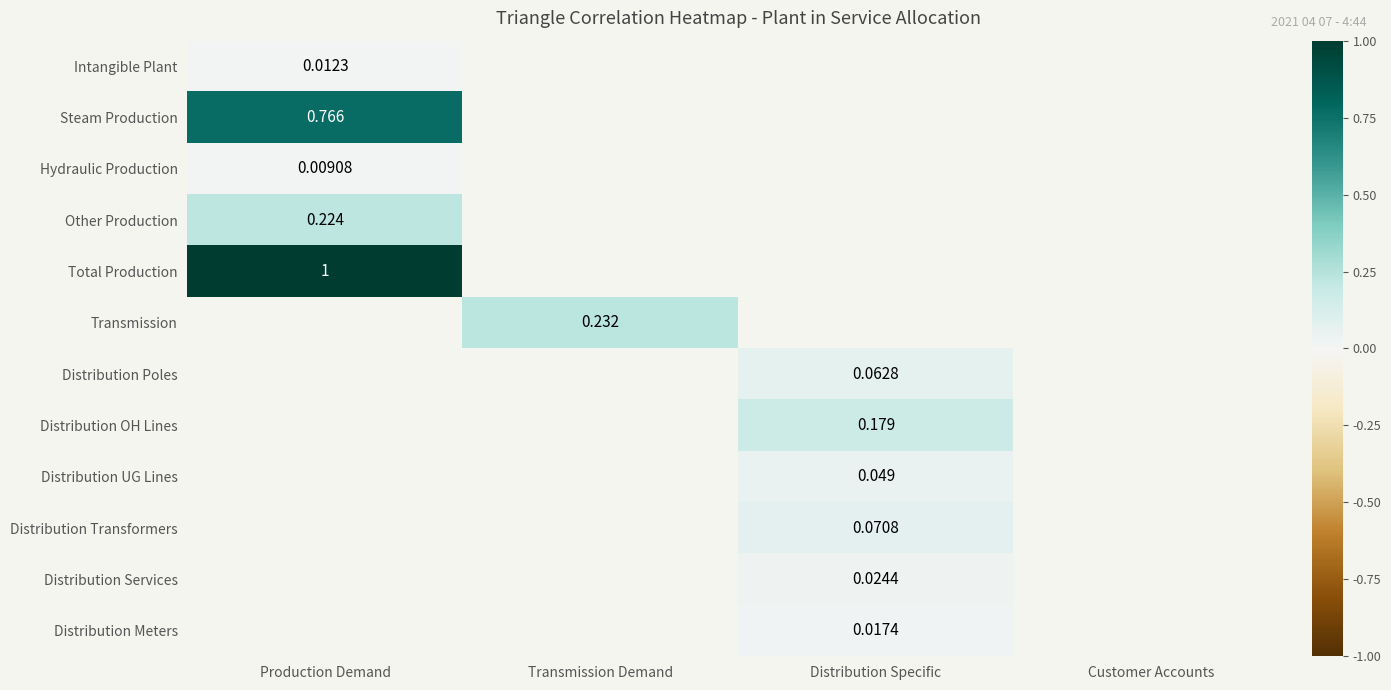

Between Customer Accounts and Production Demand, which is larger?

Production Demand